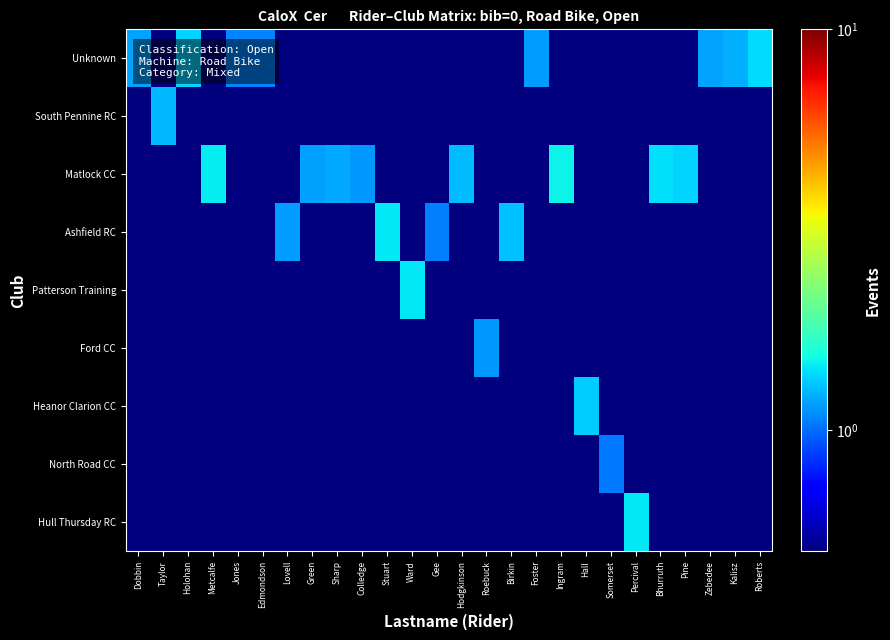

What is the difference between the highest and lowest values at Foster?

1.1